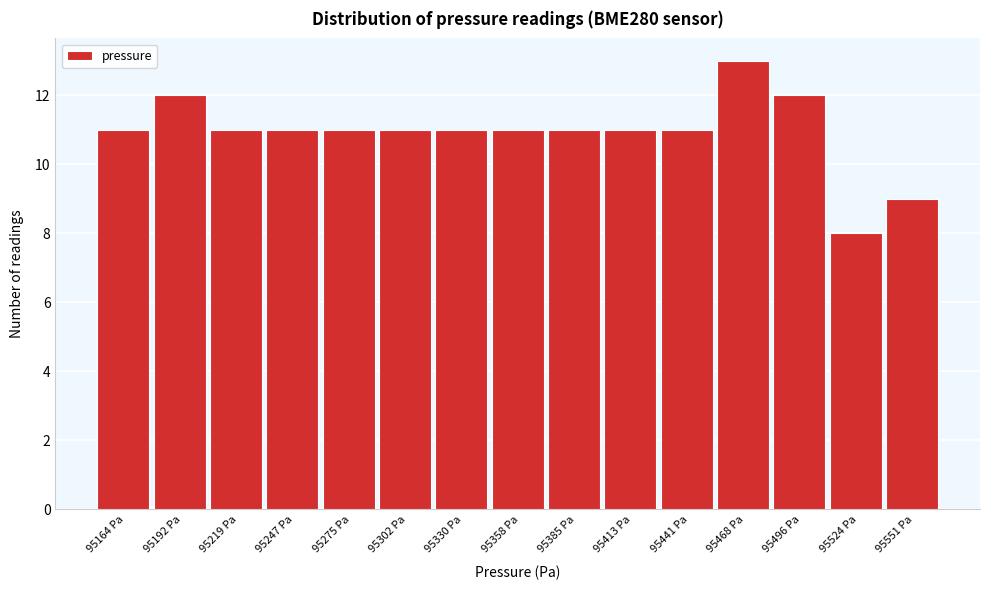

Reading left to right, list every bar in this chart as the range it spans on the x-axis followed by its height. Neither the bar edges nor the heights are printed on the chart, so give them approximately, as read against the axes.

95150 to 95180: 11
95180 to 95205: 12
95205 to 95235: 11
95235 to 95260: 11
95260 to 95290: 11
95290 to 95315: 11
95315 to 95345: 11
95345 to 95370: 11
95370 to 95400: 11
95400 to 95425: 11
95425 to 95455: 11
95455 to 95480: 13
95480 to 95510: 12
95510 to 95535: 8
95535 to 95565: 9